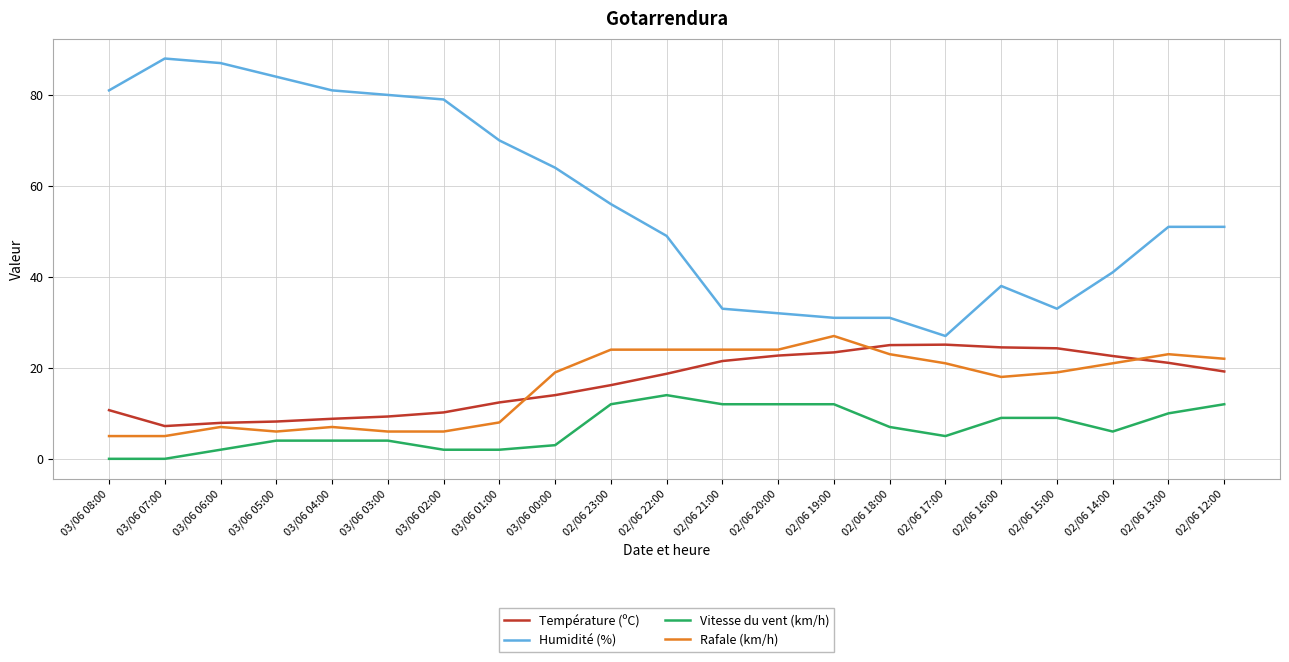

What is the spread (max minus min) of values at 02/06 19:00?

19.0